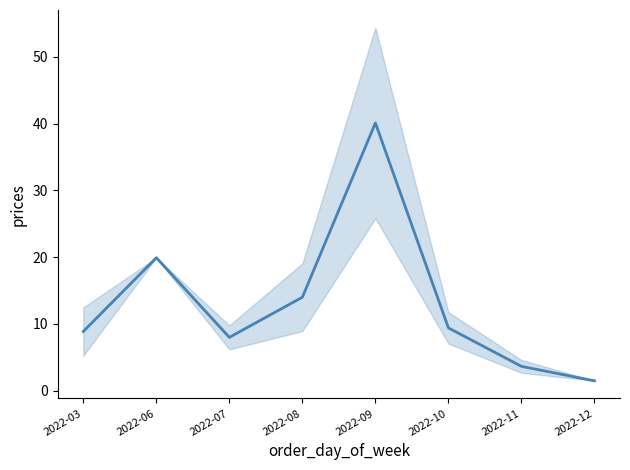

What is the difference between the maximum and minimum values?

38.6